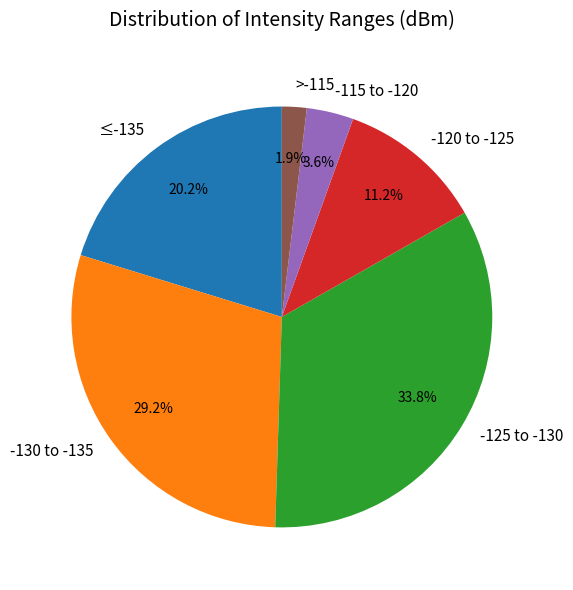

What is the smallest slice in the pie chart?

>-115